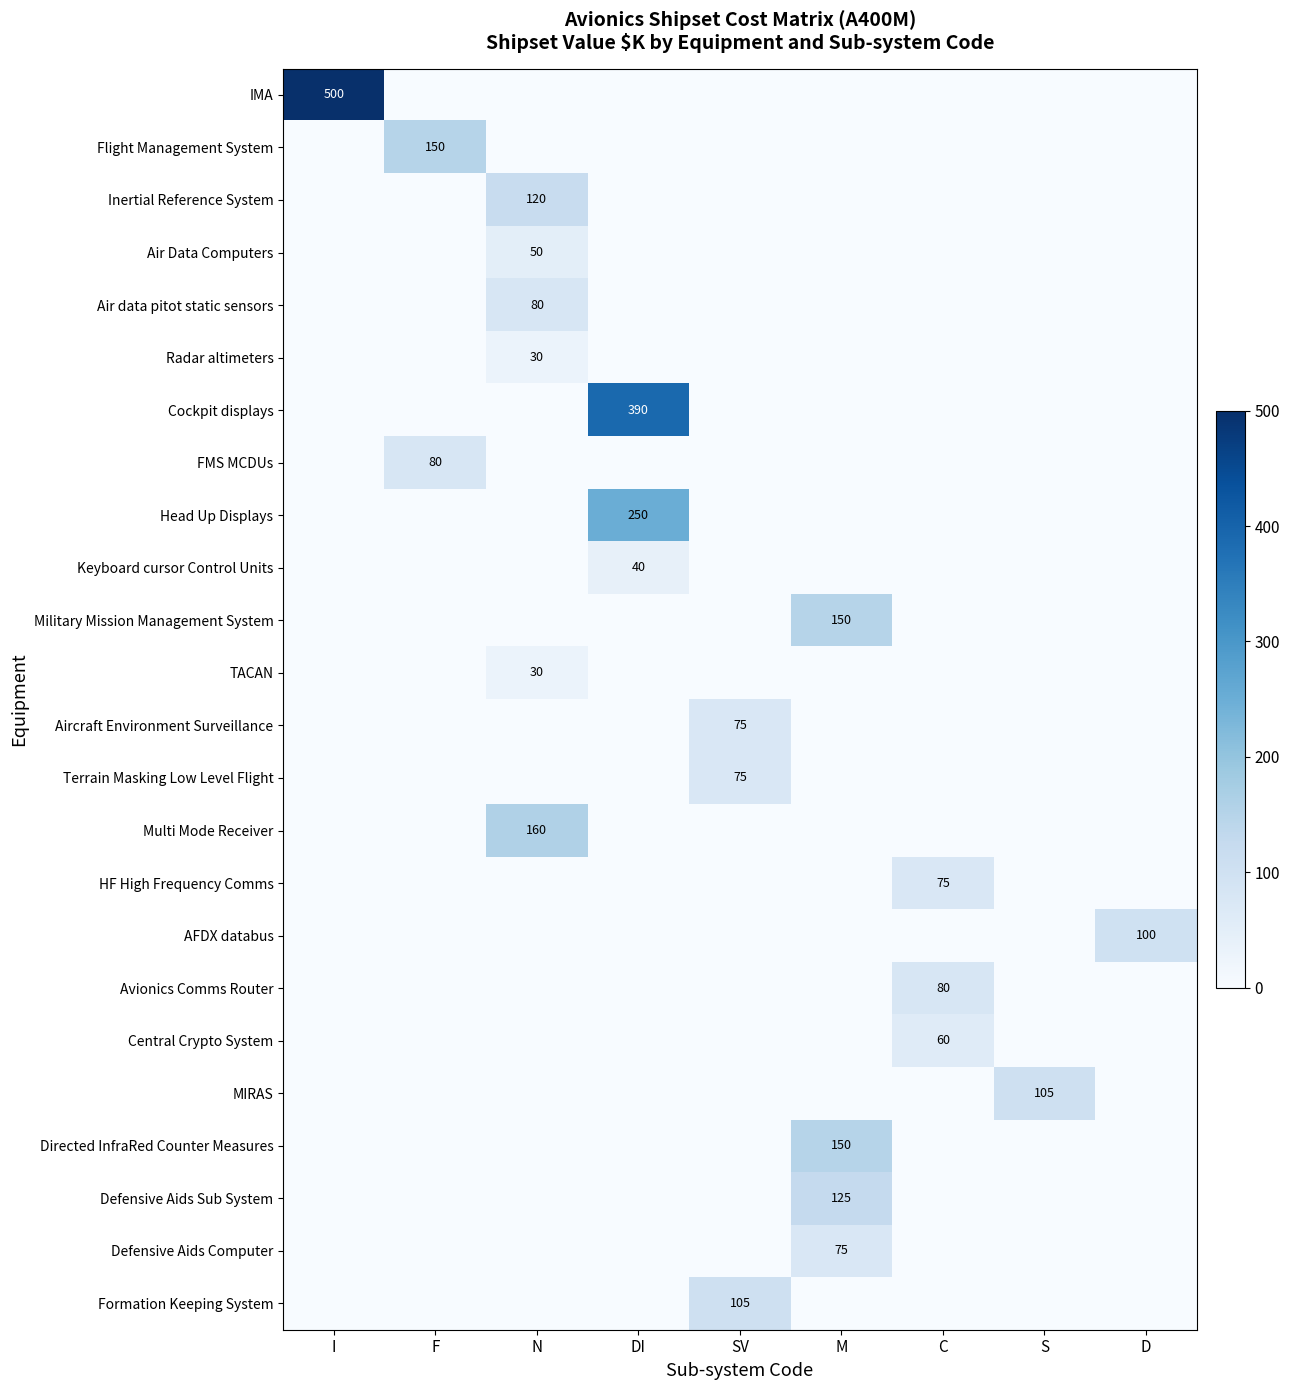

Is it true that Military Mission Management System equals 150 at M?

True